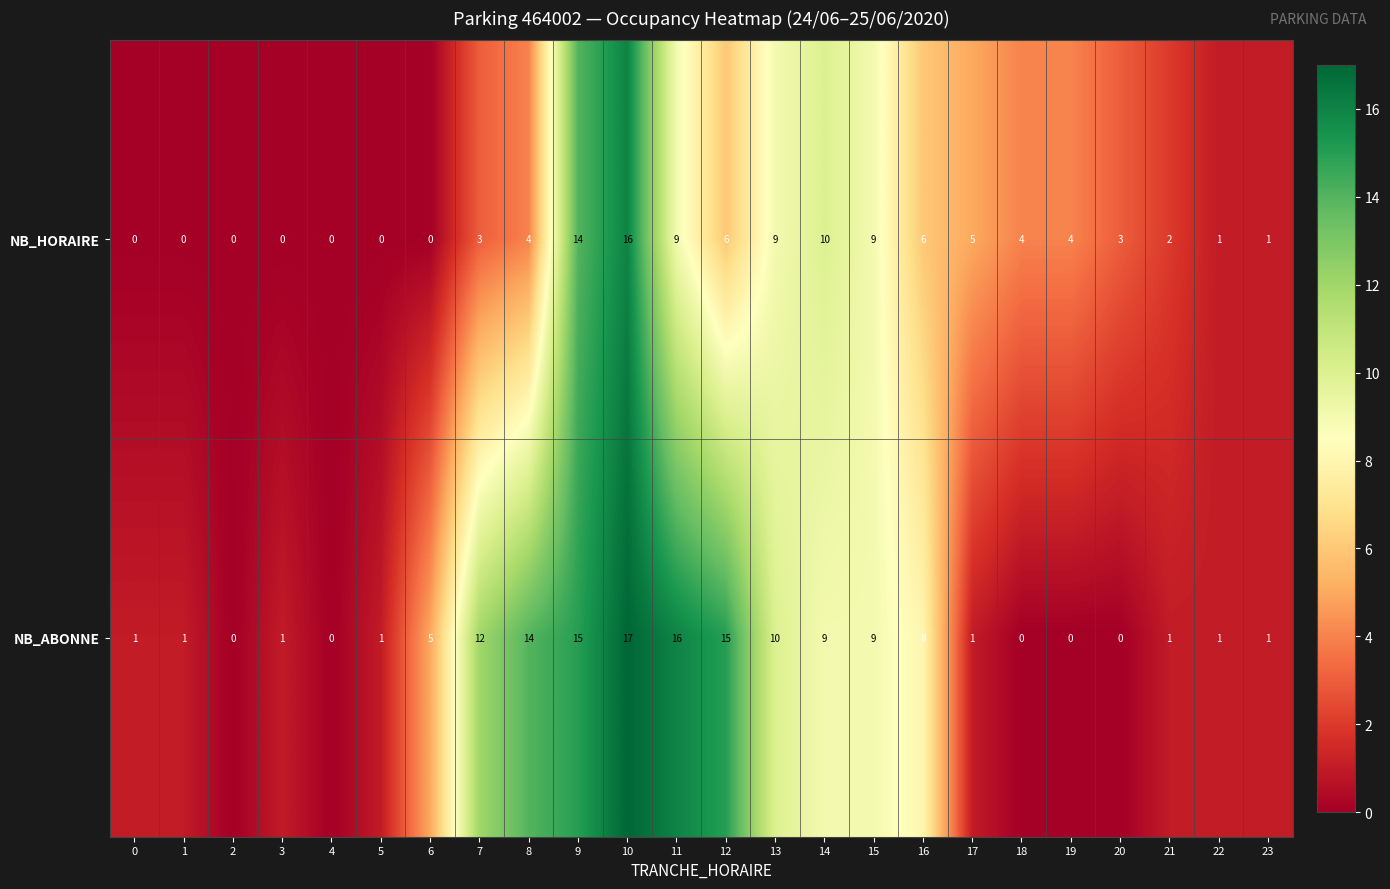

How many data points does each series have?

24